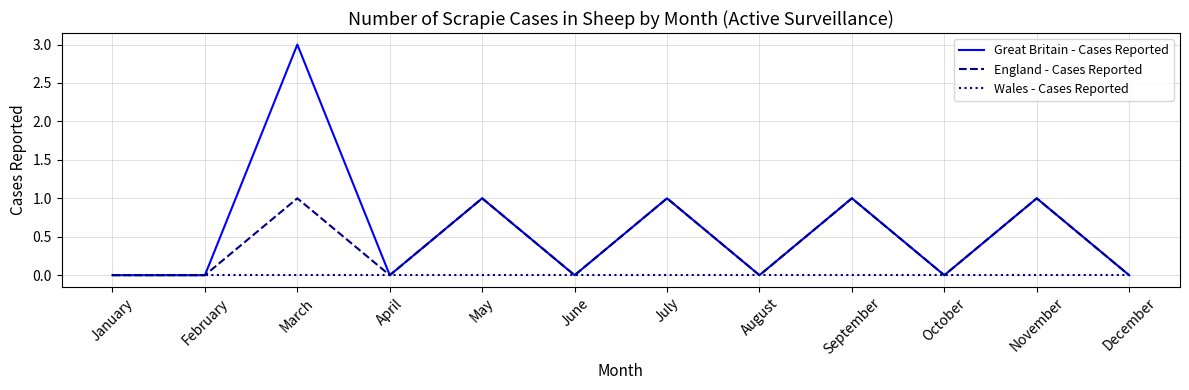

What is the highest value of the Great Britain - Cases Reported series?

3